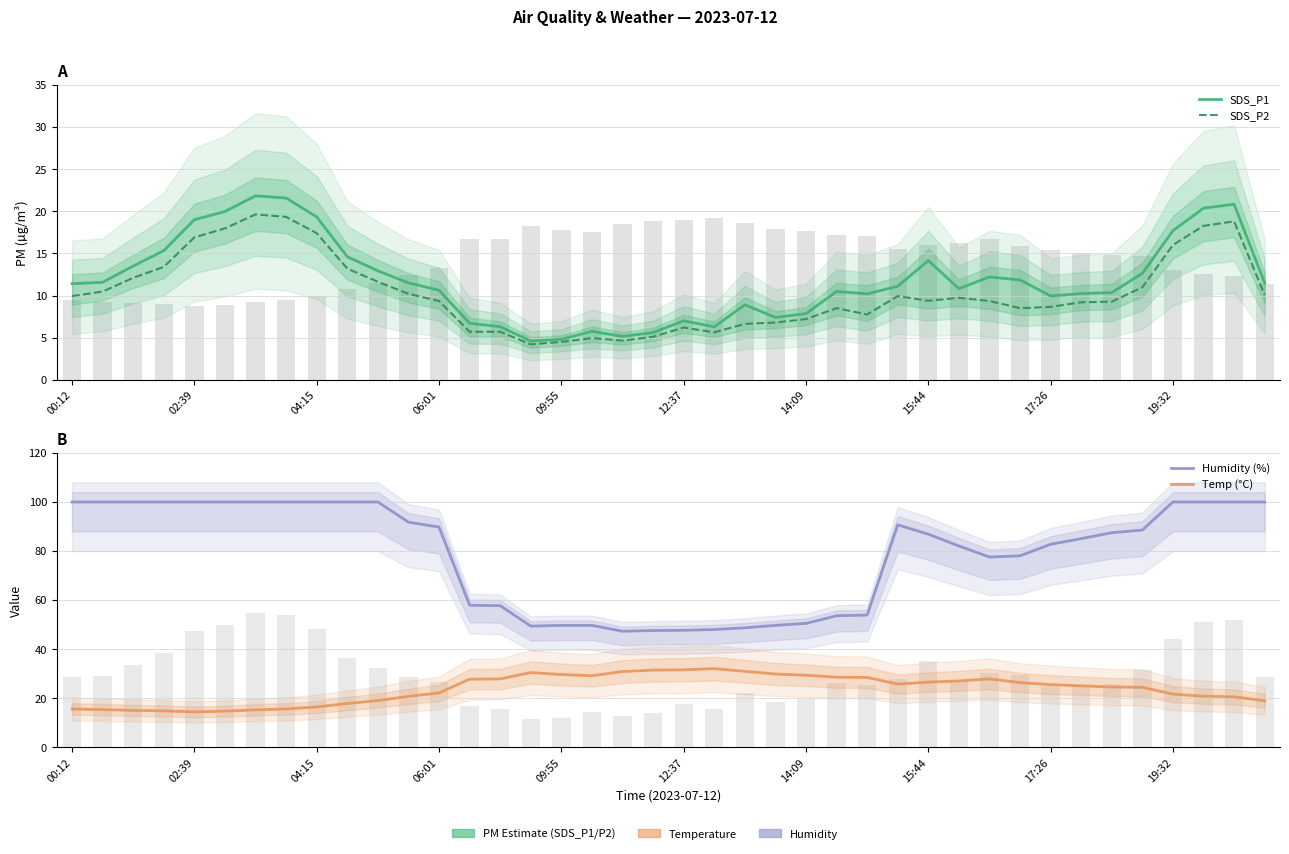

What is the total value across all series at 15?

88.7